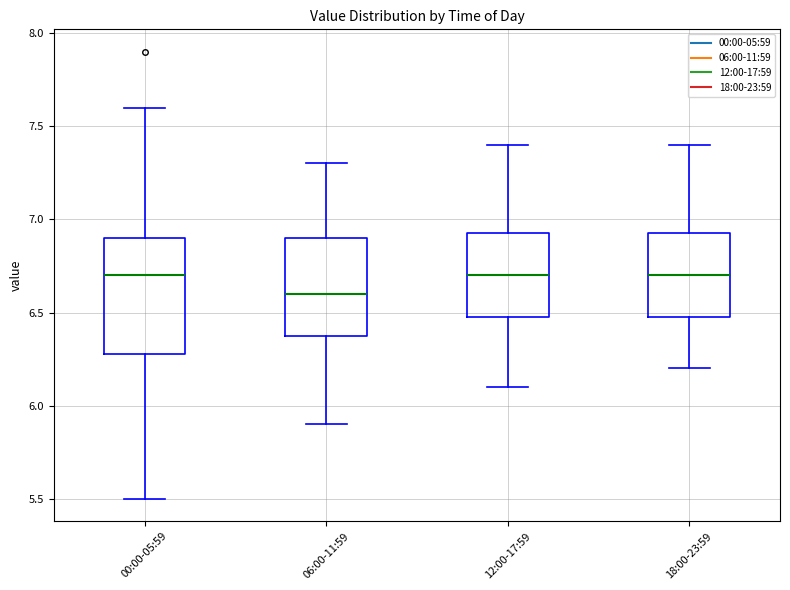

Which box's median line is the lowest?

06:00-11:59